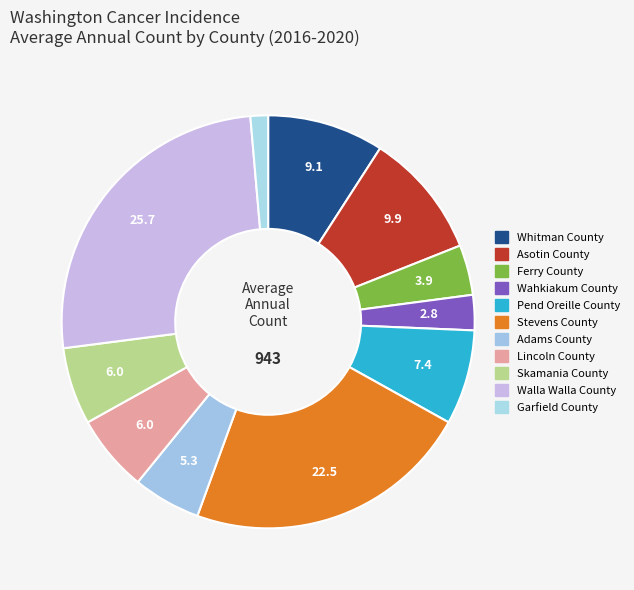

What is the ratio of the value at Wahkiakum County to the value at Lincoln County?

0.5